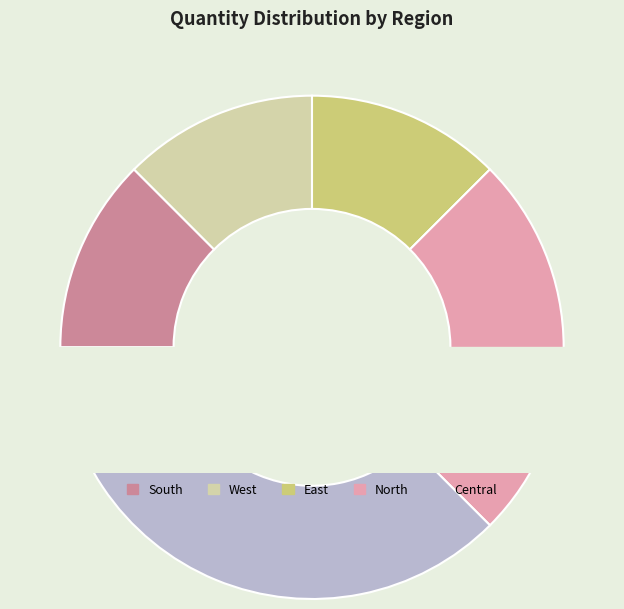

Rank the categories by value from lowest to highest.

South, West, East, North, Central